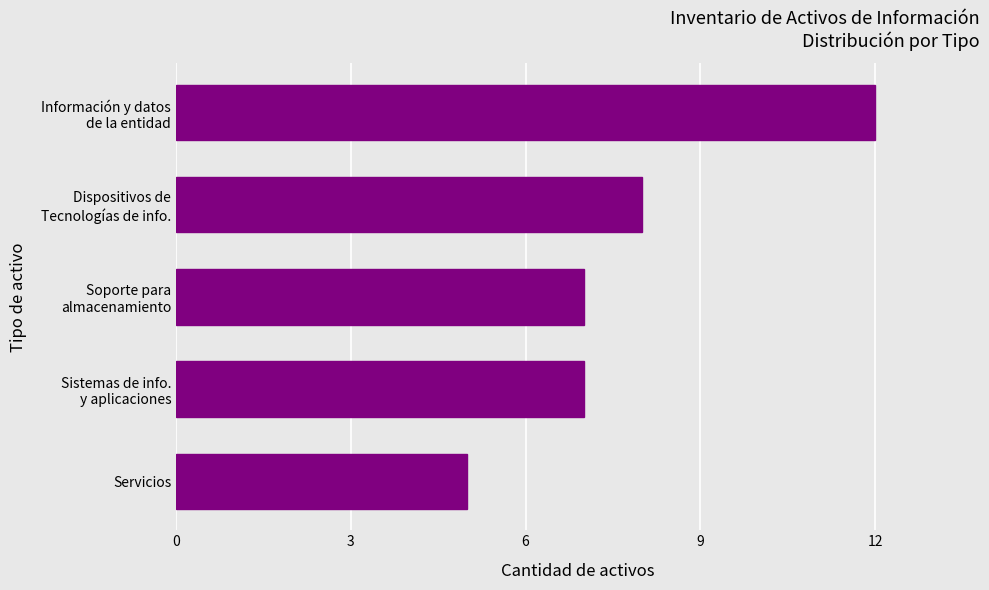

Count the values in the range 7 to 8.

3